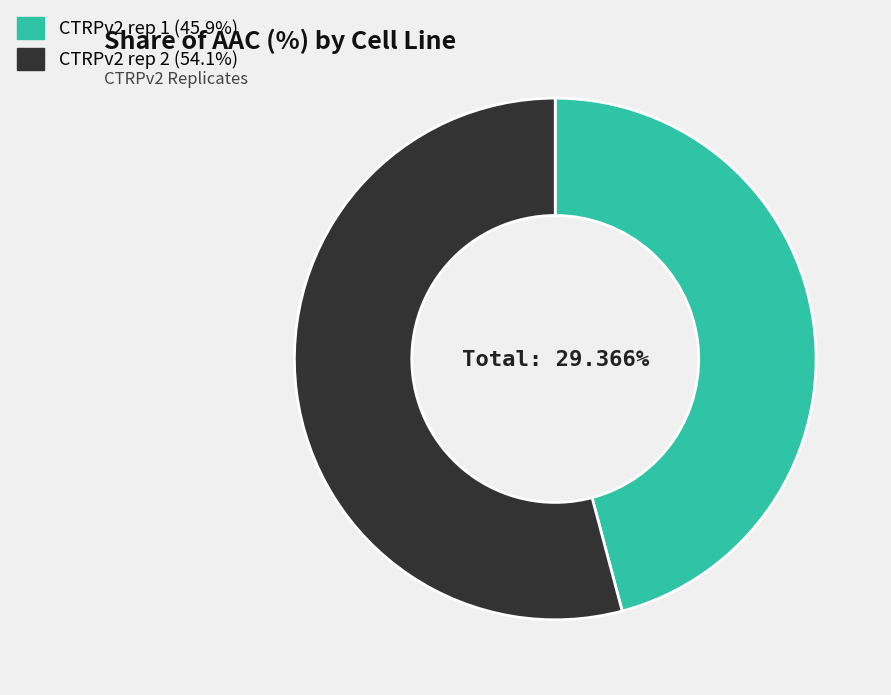

Which slice is the smallest?

CTRPv2 rep 1